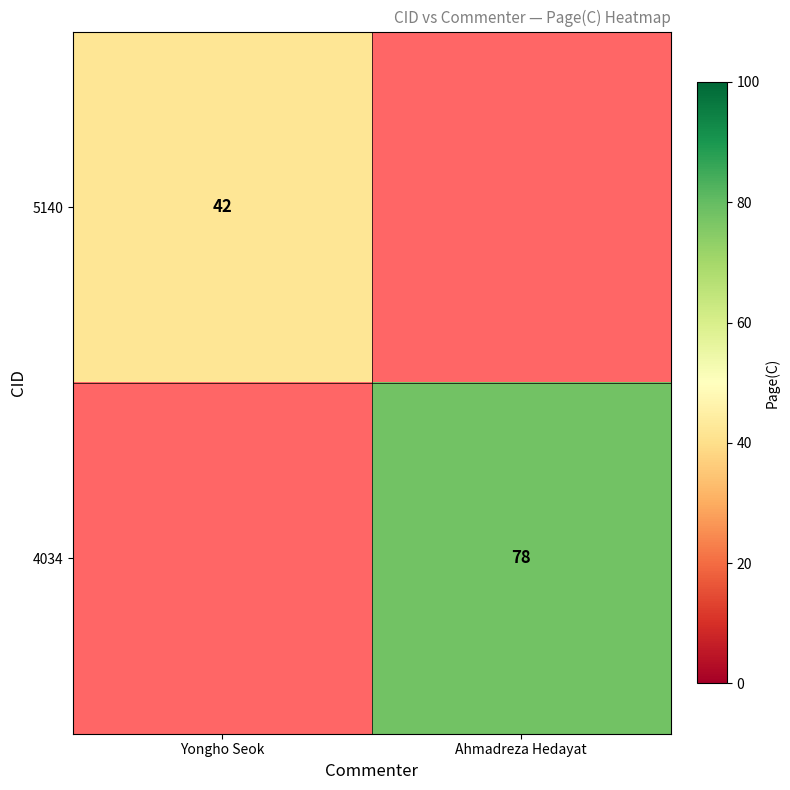

At which category is the sum across all series the highest?

Ahmadreza Hedayat